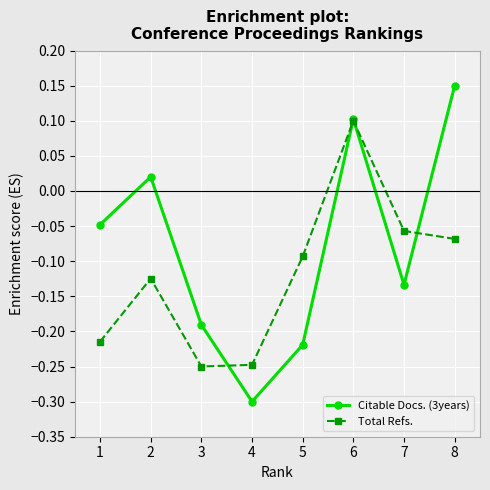

What is the total value across all series at 3?

-0.4